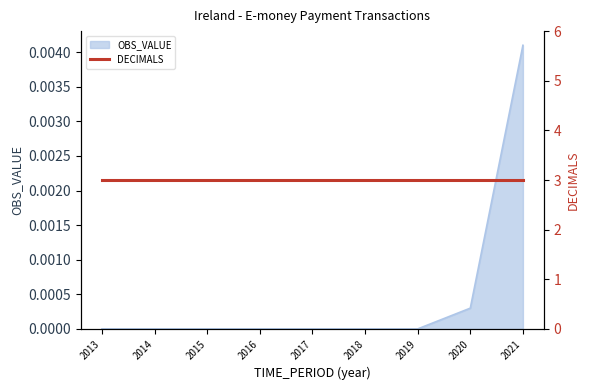

True or false: there are more than 2 points higher than both neighbors.

False